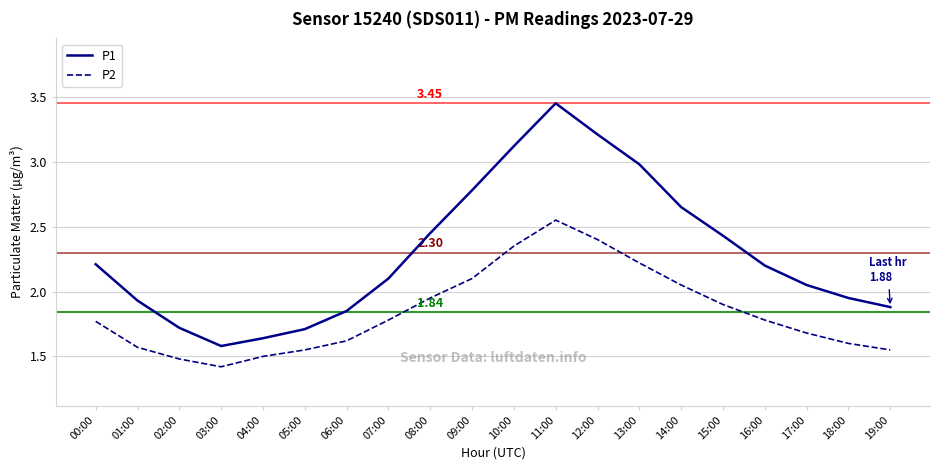

Which series has the largest total across all categories?

P1